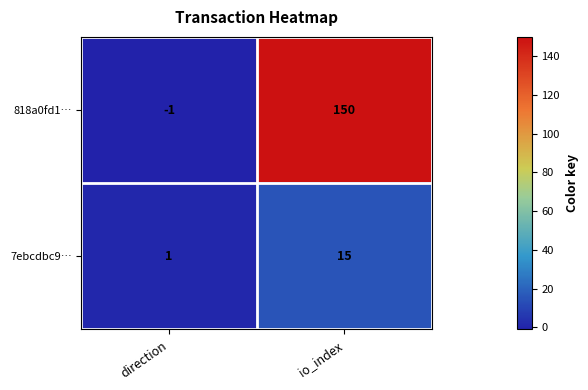

What is the difference between the maximum and minimum values in the 818a0fd1… series?

151